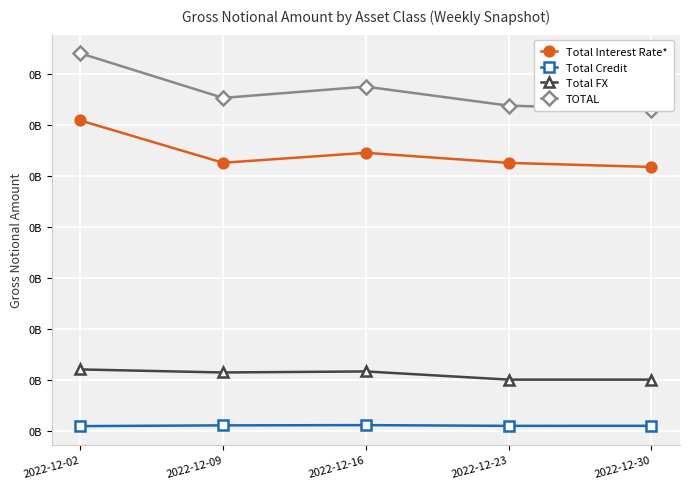

What is the sum of all TOTAL values?

1666424531